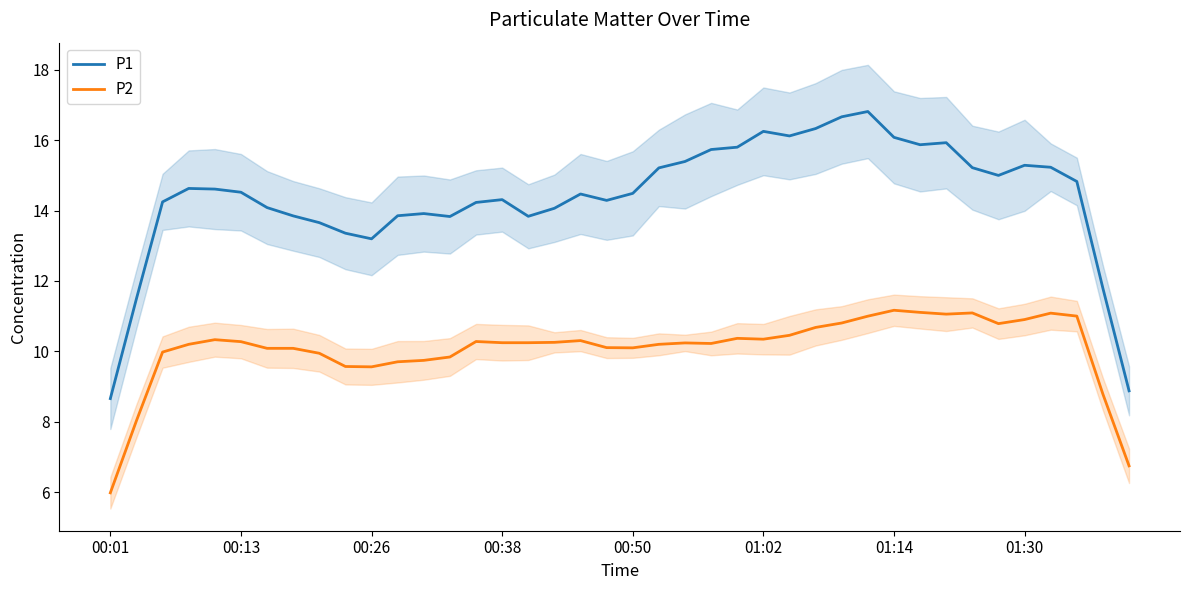

What is the difference between the maximum and minimum values in the P2 series?

5.2